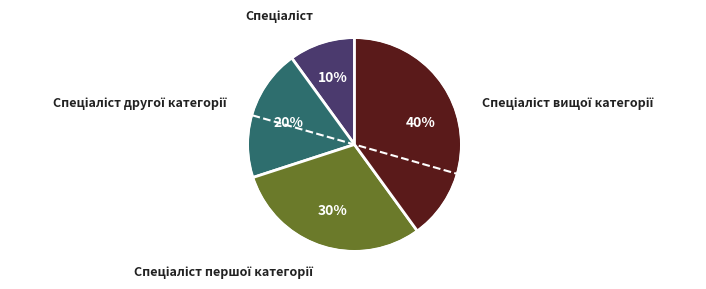

Count the number of slices in the pie.

4